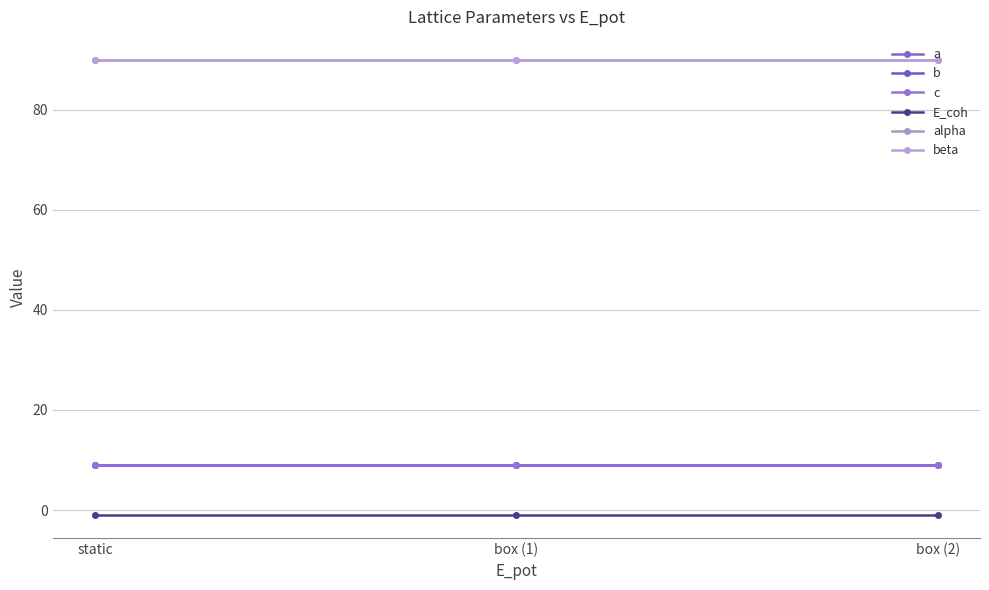

At how many categories does at least one series exceed 5?

3